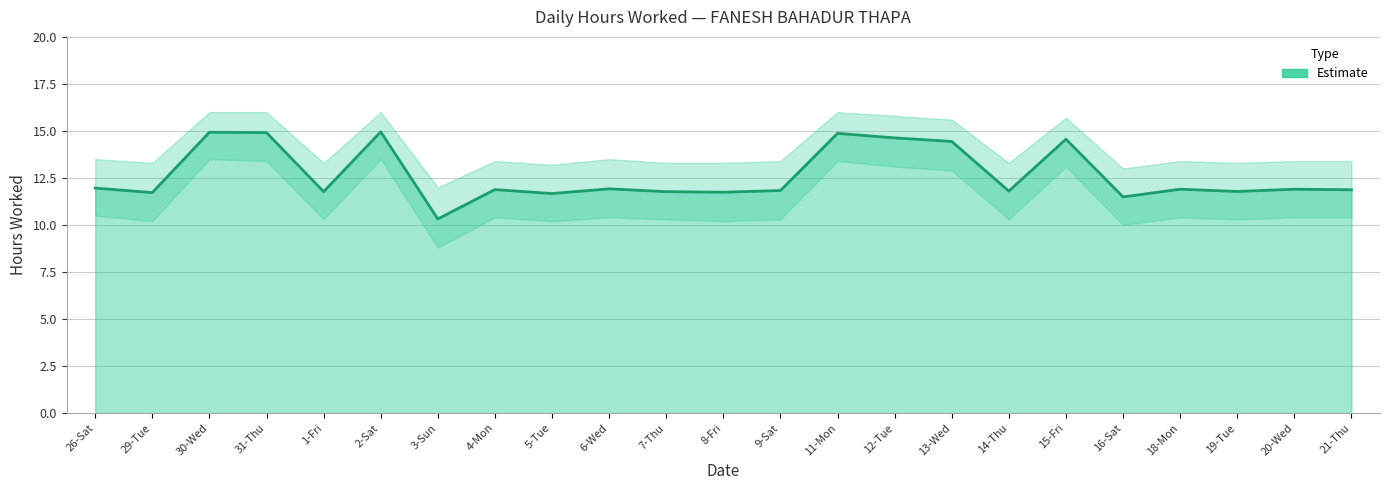

Which category has the lowest value across all series?

3-Sun